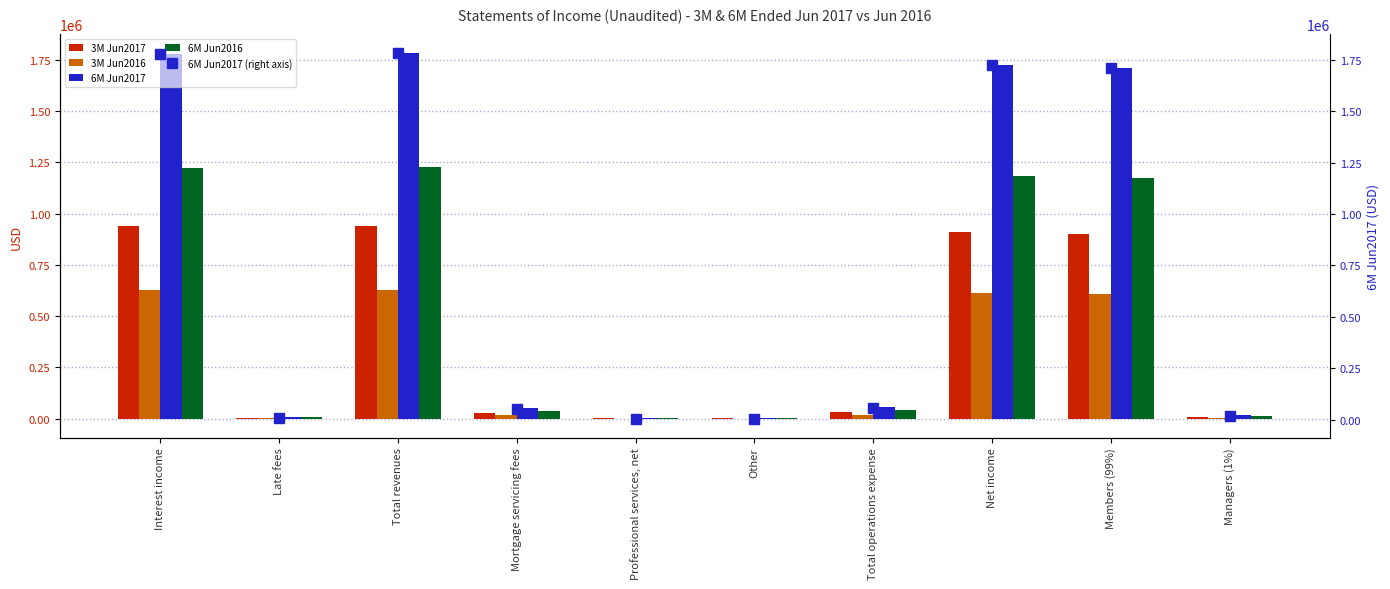

The 3M Jun2017 series shows 1597945 at Net income. True or false?

False